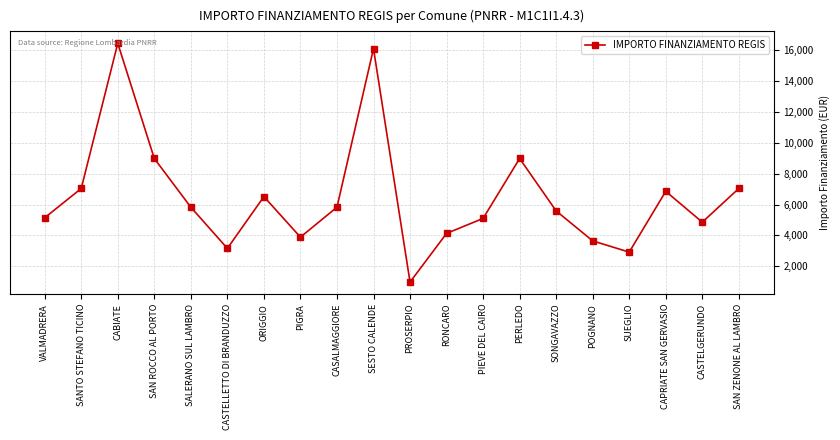

What is the sum of all values?

129109